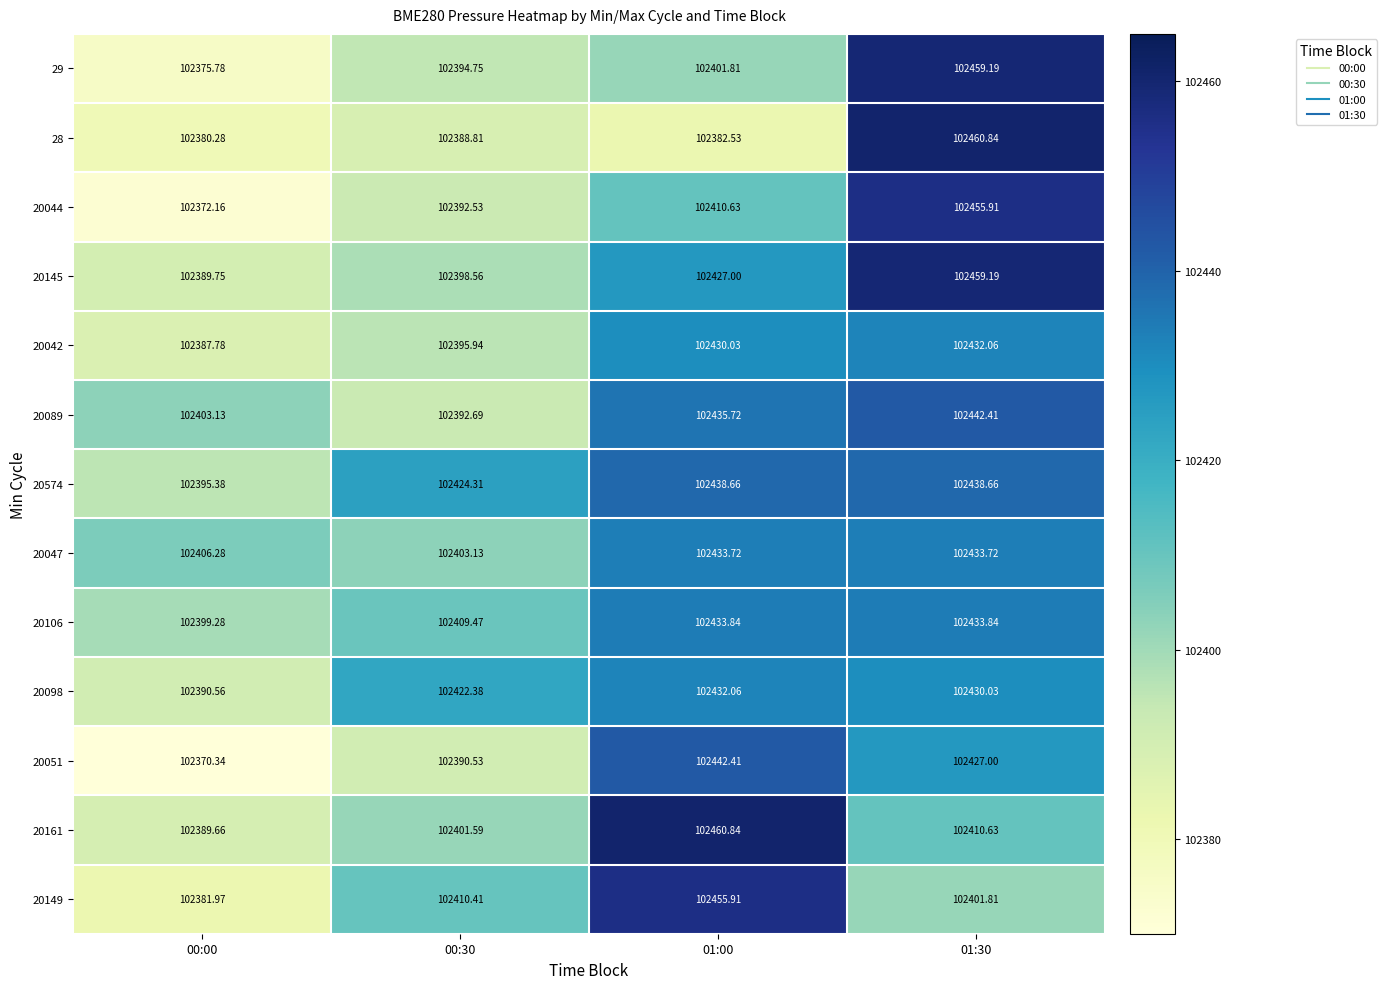

What is the maximum value shown in the chart?

102460.8